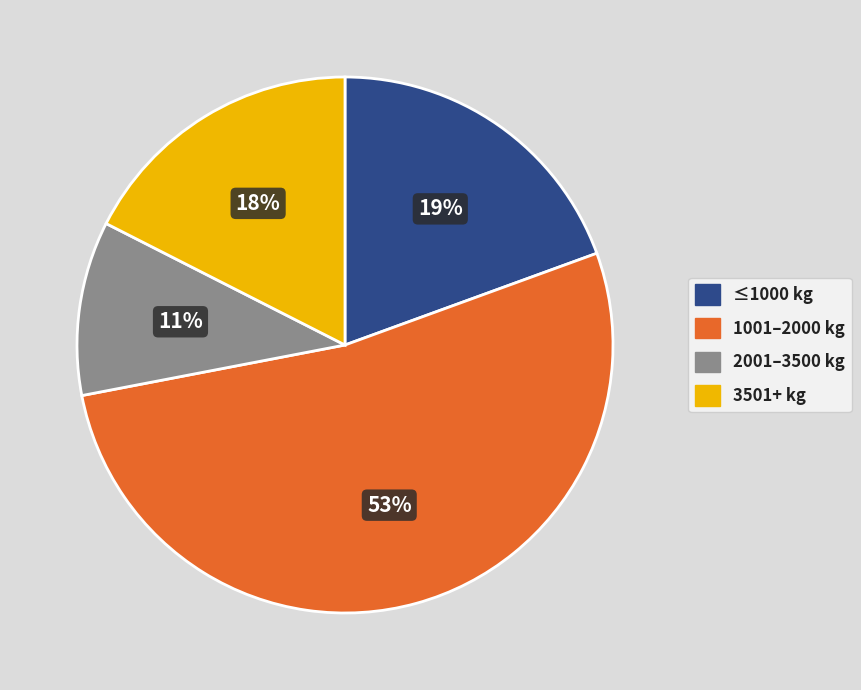

To the nearest percent, what is the difference between the largest and smallest slice percentages?

42%